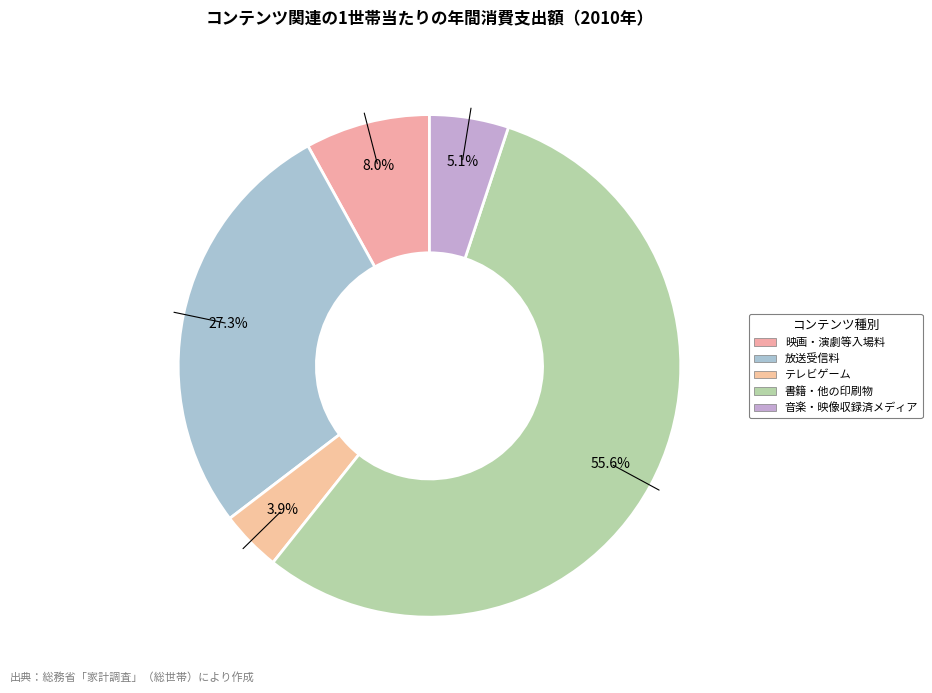

How many segments does this pie chart have?

5